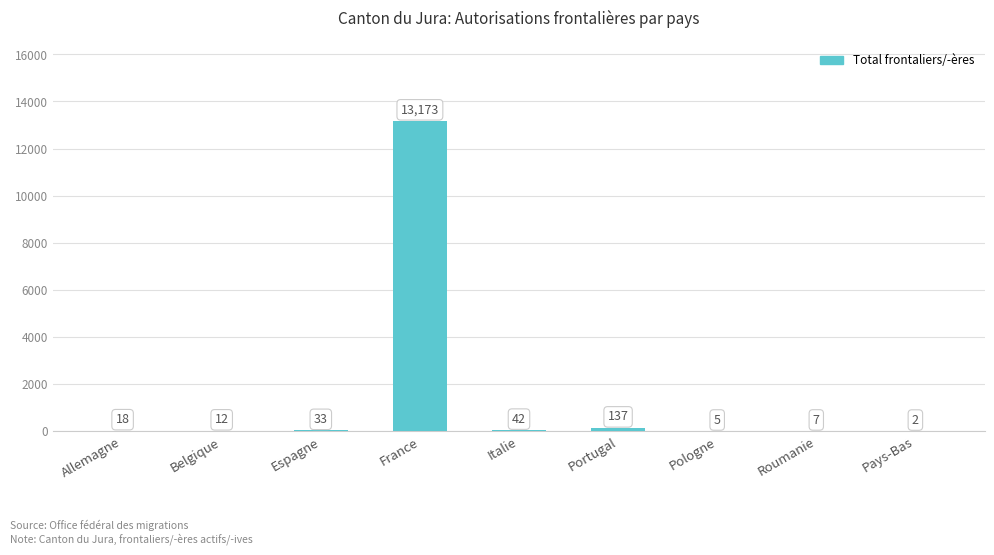

What is the sum of all values?

13429